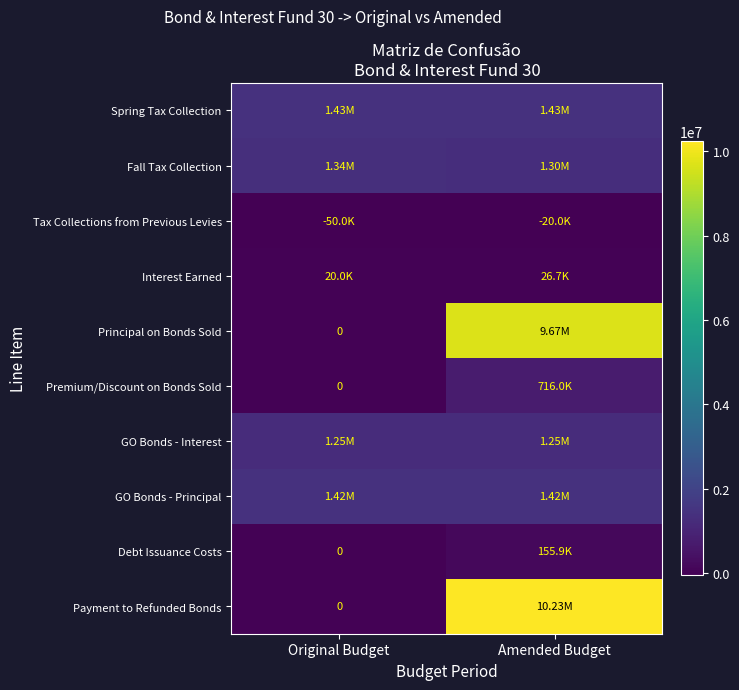

What is the difference between the highest and lowest values at Amended Budget?

10249466.1